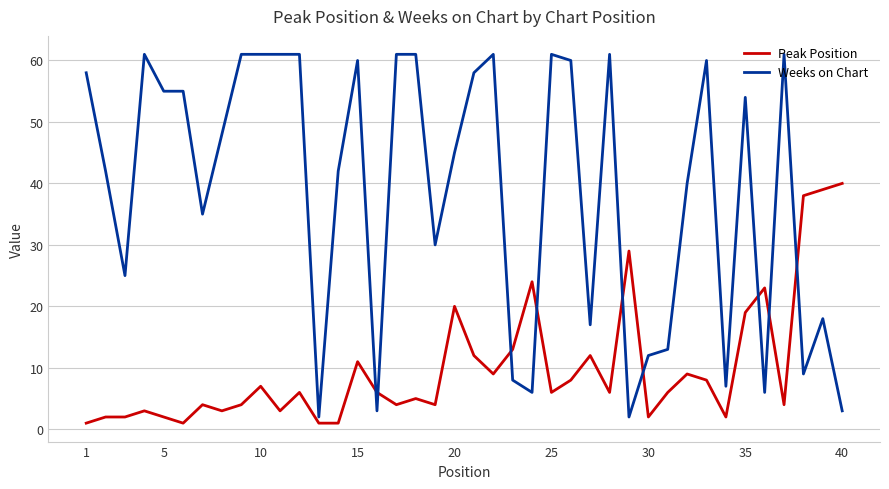

Which series has the widest spread of values?

Weeks on Chart